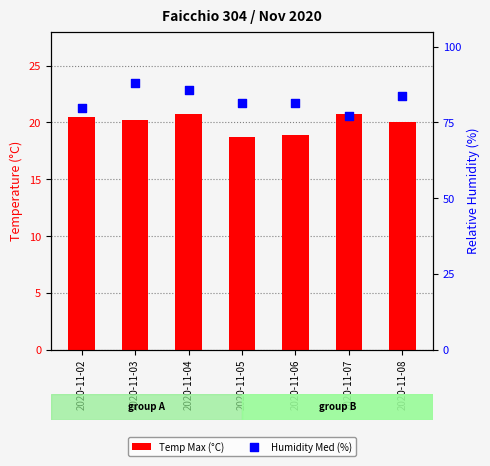

Which series contains the lowest Y value?

Temp Max (°C)